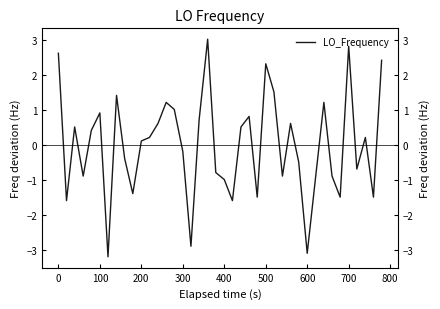

How many values are below 0?

19